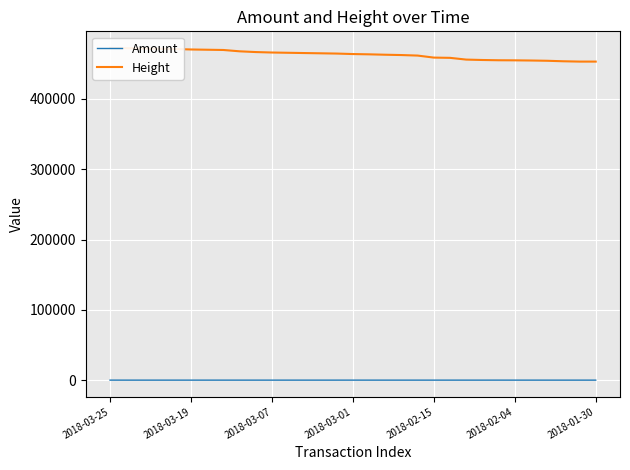

What is the spread (max minus min) of values at 19?

461557.0